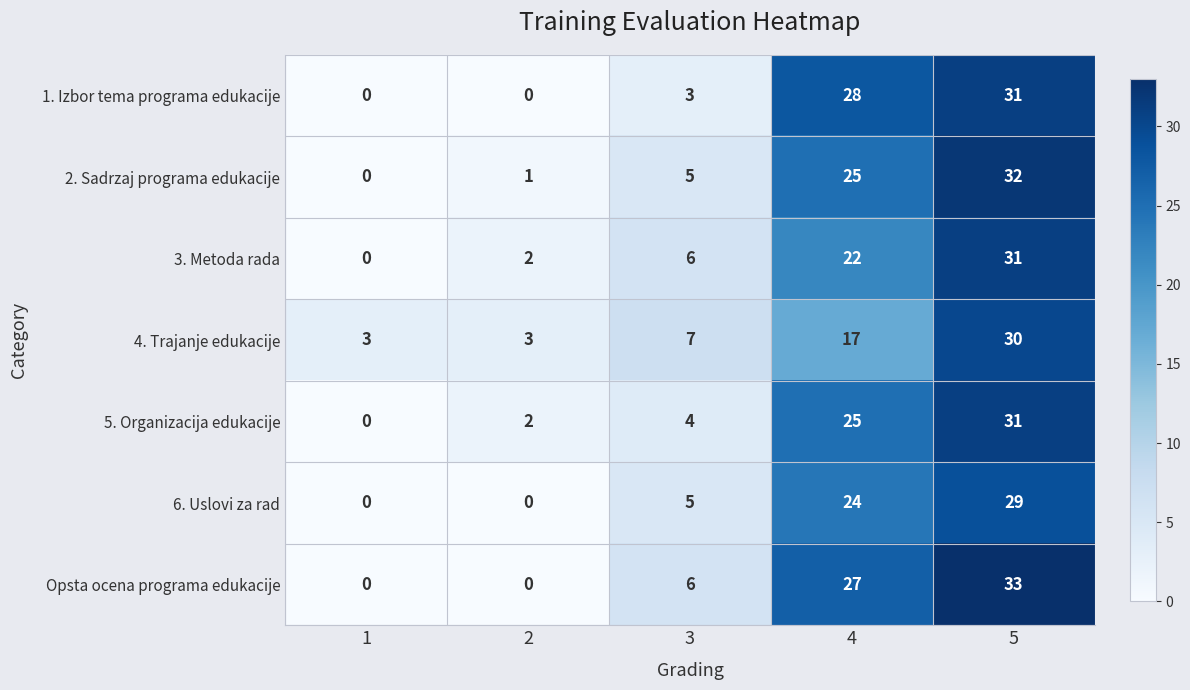

Where is Opsta ocena programa edukacije nearest to the value 16?

3